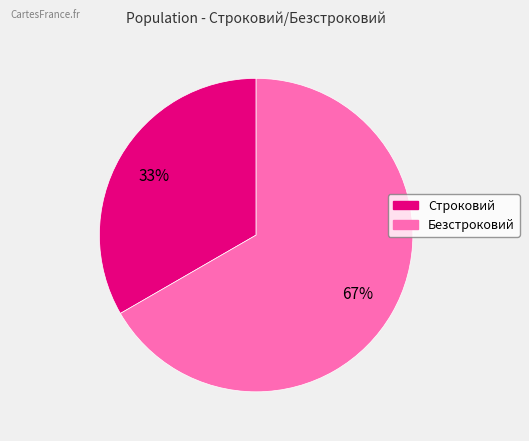

Which category accounts for the majority?

Безстроковий